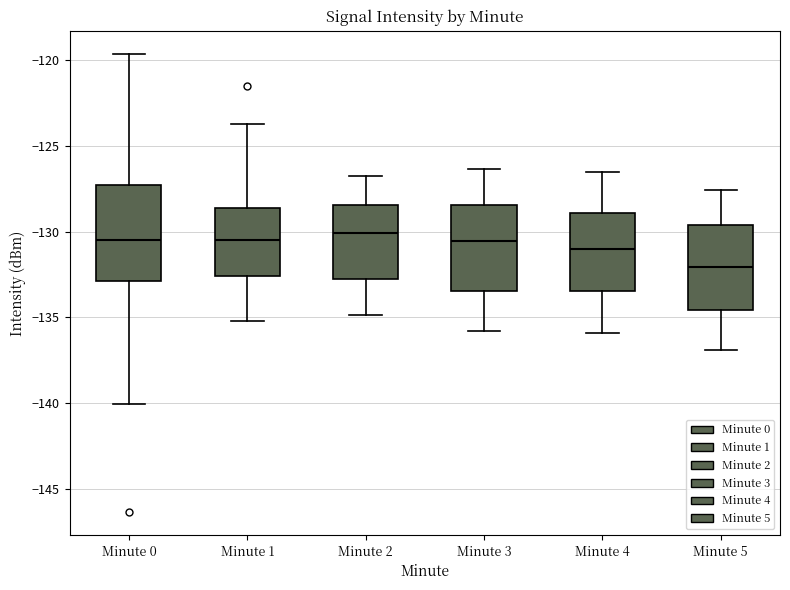

Reading left to right, read every box against the y-axis: the position of its median line, the range the box covers, and the ends of its whiskers. The values are not printed on the chart, so give them approximately, as read against the axis.

Minute 0: median -130.5, box -133.0 to -127.5, whiskers -140.0 to -119.5
Minute 1: median -130.5, box -132.5 to -128.5, whiskers -135.0 to -123.5
Minute 2: median -130.0, box -133.0 to -128.5, whiskers -135.0 to -127.0
Minute 3: median -130.5, box -133.5 to -128.5, whiskers -136.0 to -126.5
Minute 4: median -131.0, box -133.5 to -129.0, whiskers -136.0 to -126.5
Minute 5: median -132.0, box -134.5 to -129.5, whiskers -137.0 to -127.5